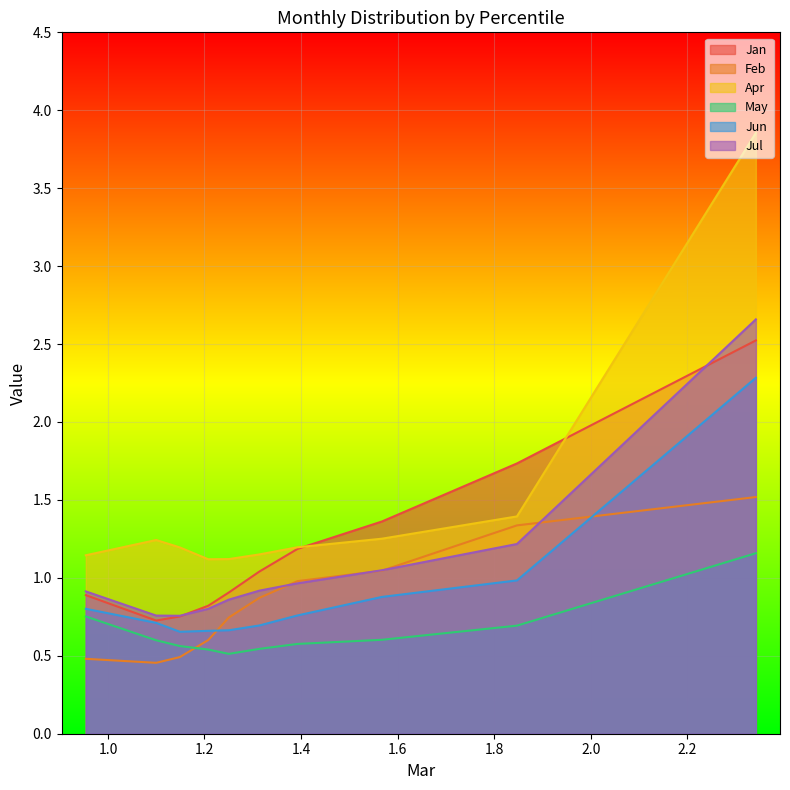

What are all the series names shown in the legend?

Jan, Feb, Apr, May, Jun, Jul